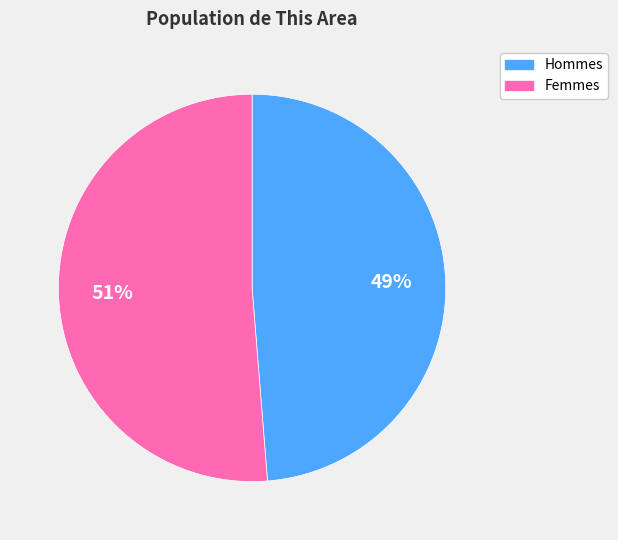

Does any single category account for the majority?

Yes